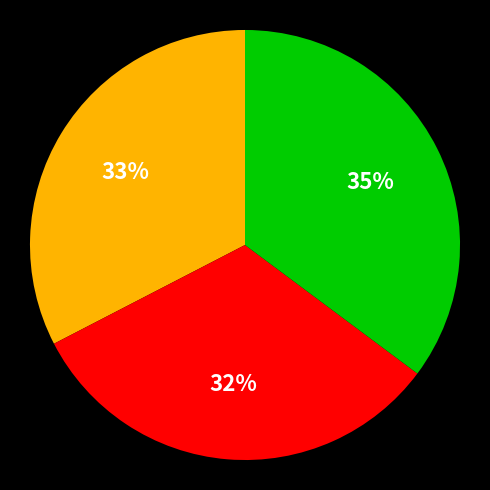

To the nearest percent, what is the difference between the largest and smallest slice percentages?

3%